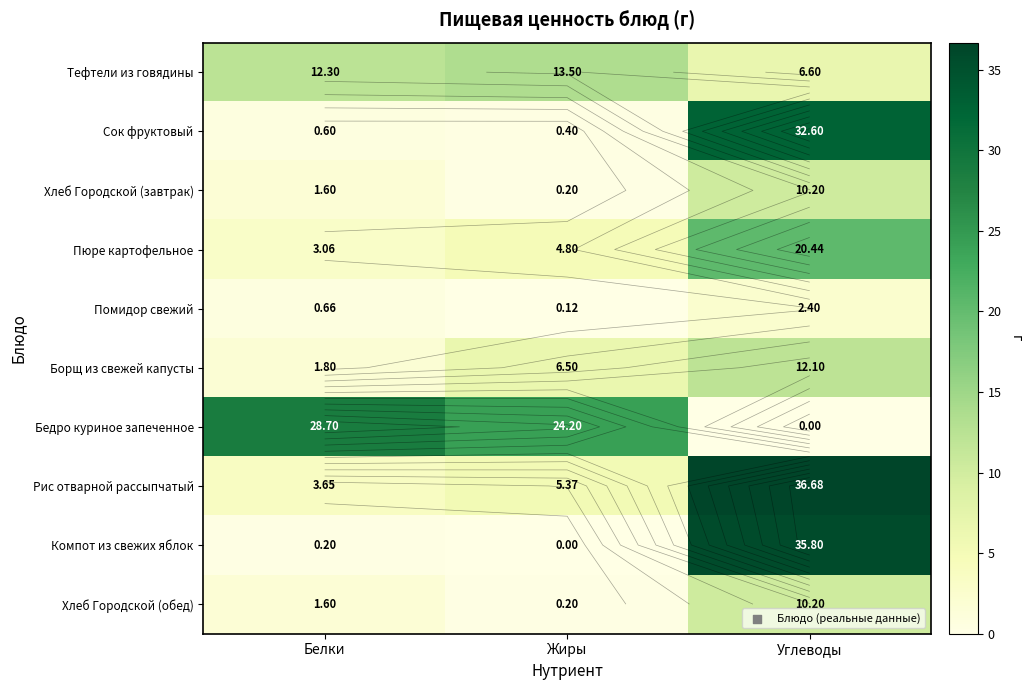

What is the difference between the Хлеб Городской (завтрак) values at Углеводы and Жиры?

10.0